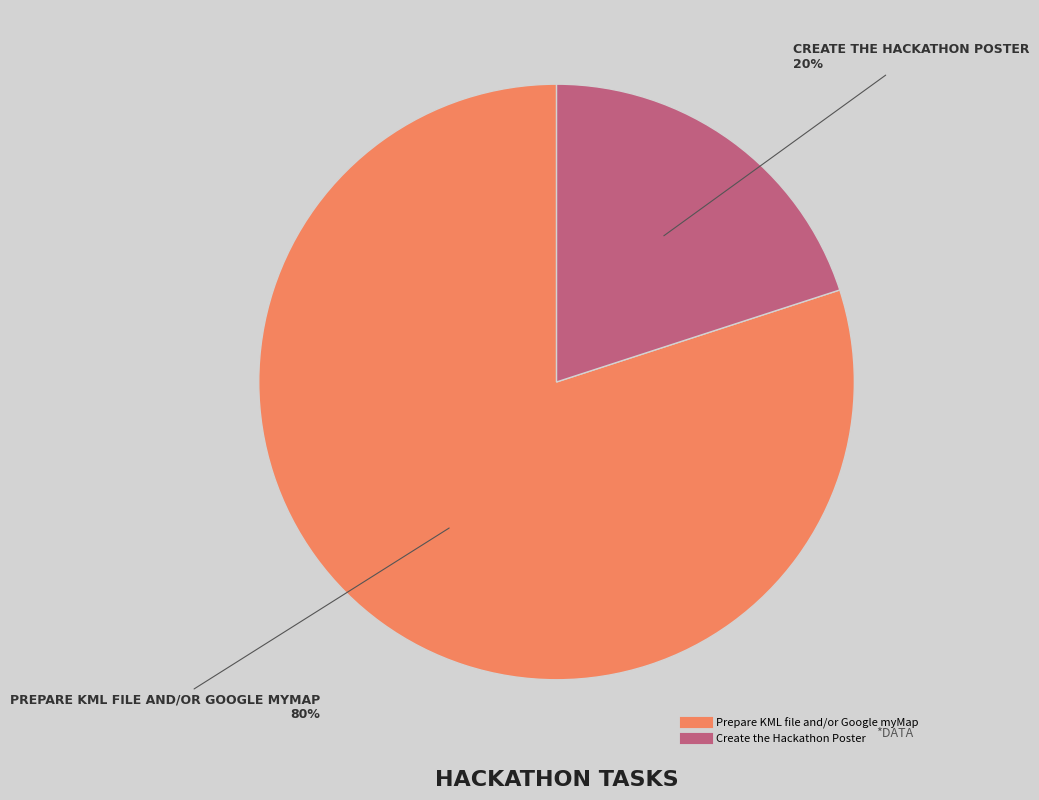

Which category accounts for the majority?

Prepare KML file and/or Google myMap